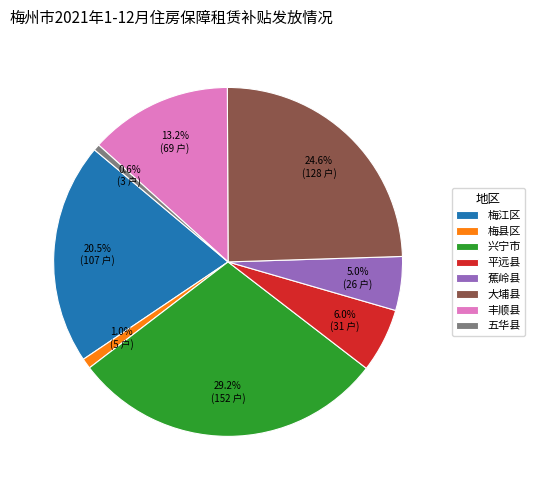

Does any single category account for the majority?

No